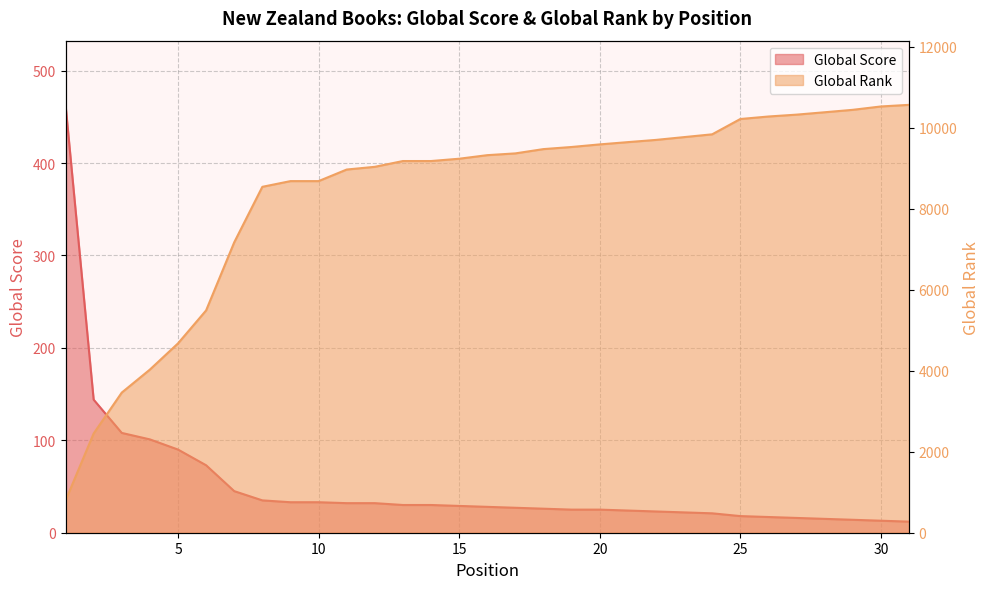

True or false: Global Rank and Global Score intersect in this chart.

False